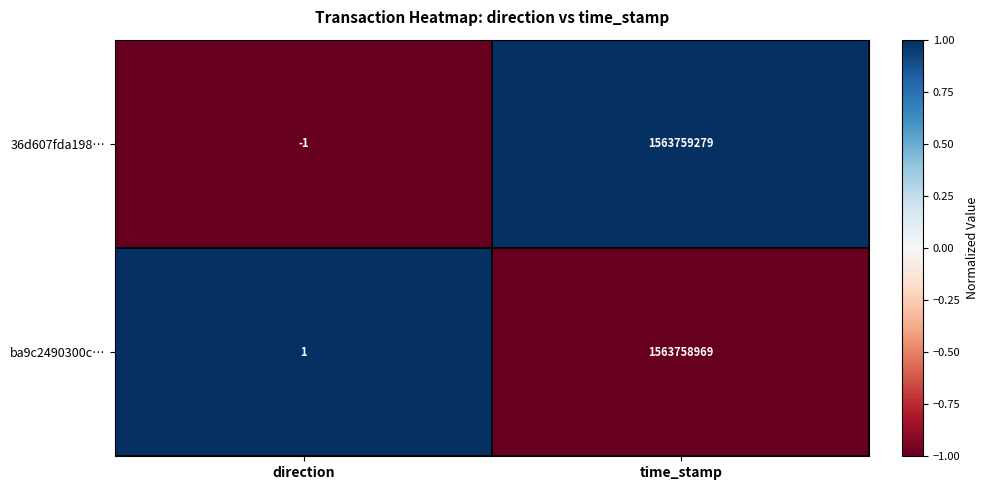

Reading left to right, extract all data points from this chart.

36d607fda198…: direction=-1	time_stamp=1563759279
ba9c2490300c…: direction=1	time_stamp=1563758969